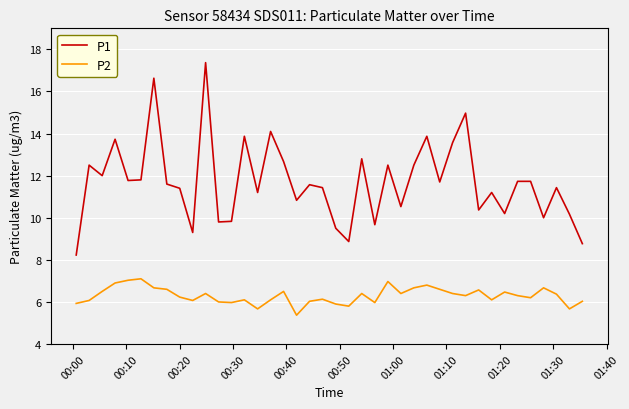

What is the greatest value displayed?

17.4